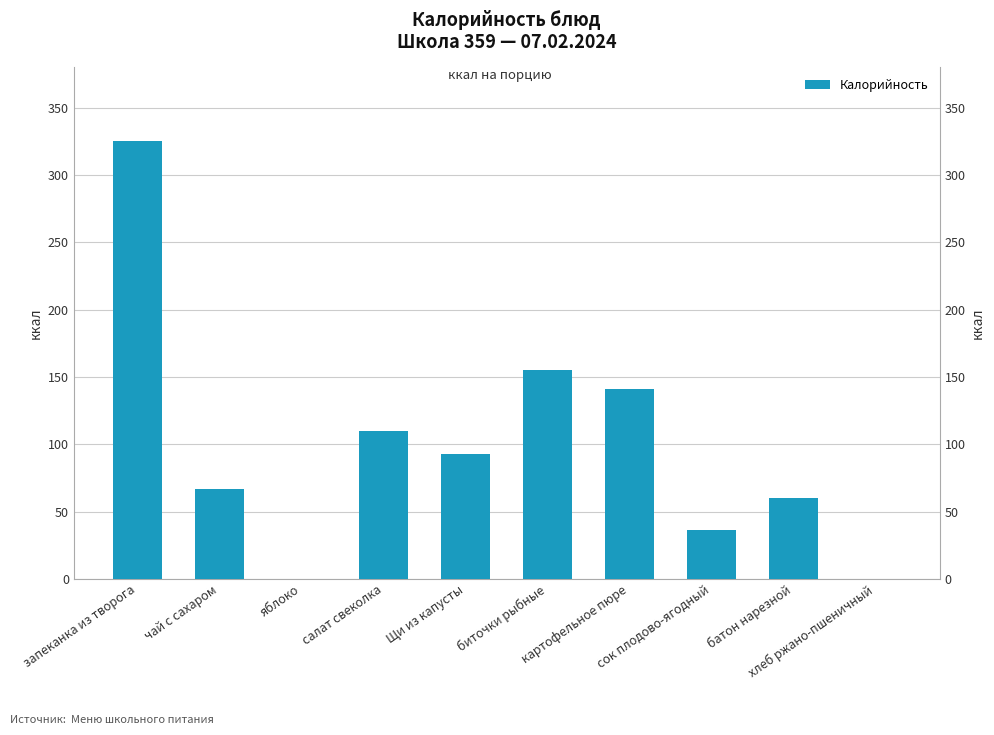

Between яблоко and салат свеколка, which is larger?

салат свеколка